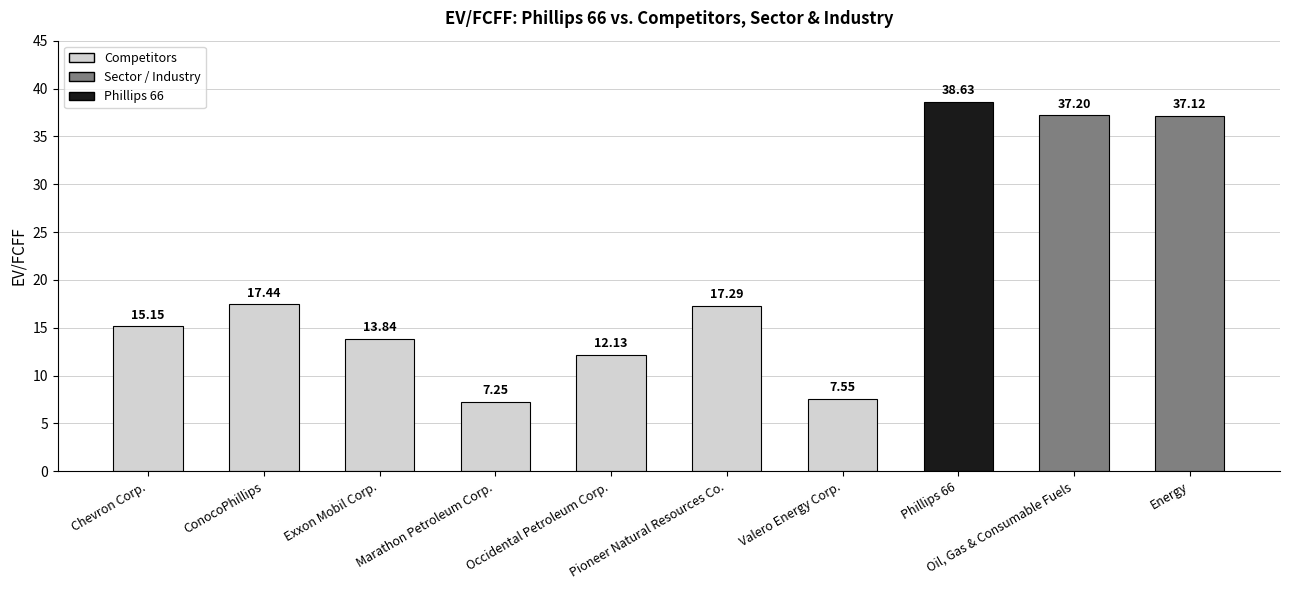

What is the difference between the maximum and minimum values?

31.4